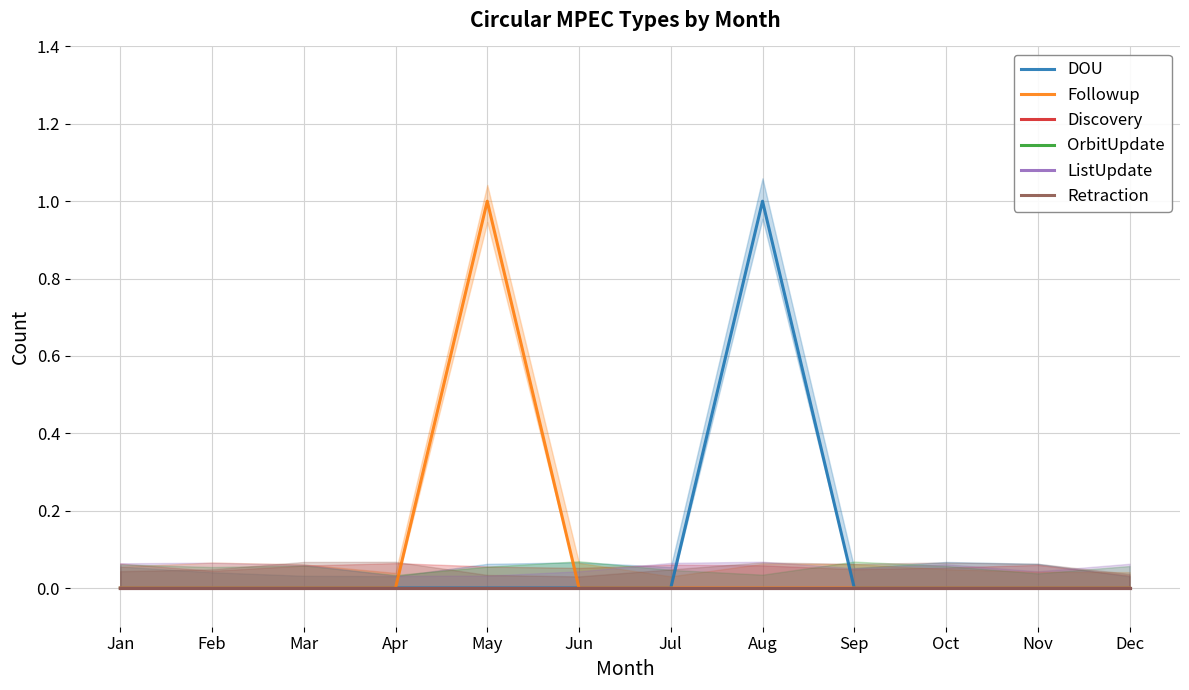

Which series changed the most between Nov and Dec?

DOU